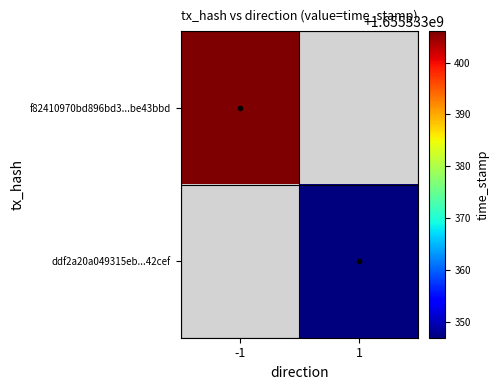

List the series in order of their overall mean, lowest first.

ddf2a20a049315eb44250317a638db6cf242cef, f82410970bd896bd3450ae2f83830936be43bbd